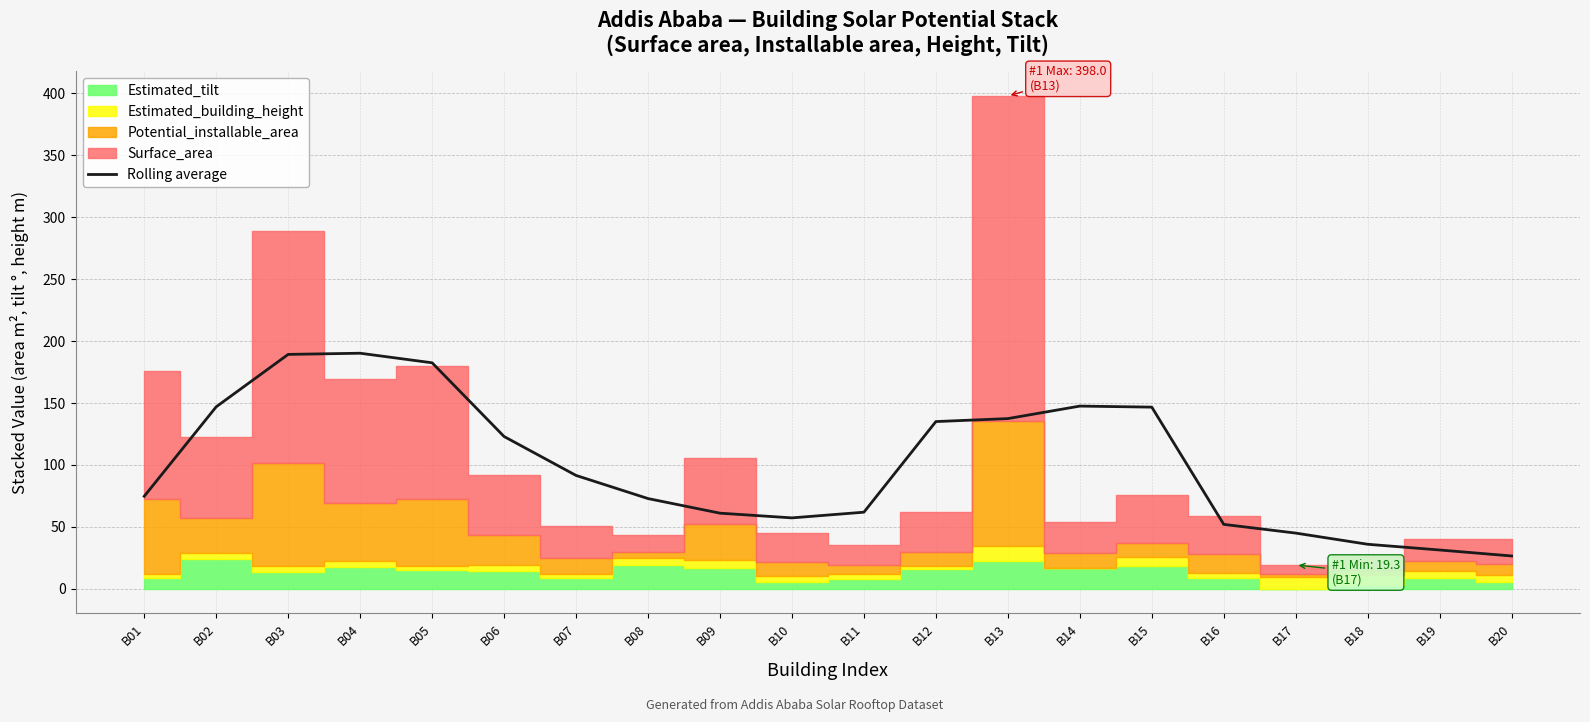

Between B01 and B12, which is larger?

B12